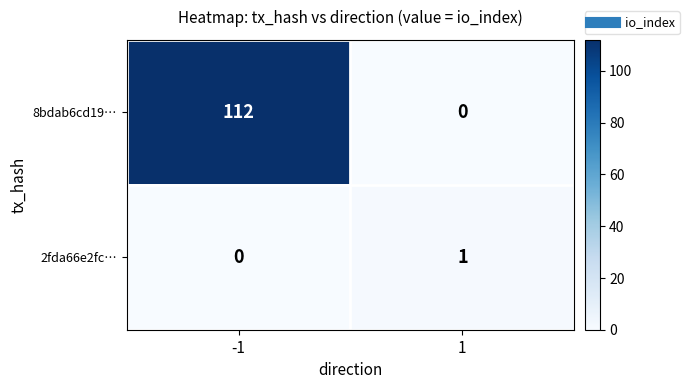

What is the total value across all series at -1?

112